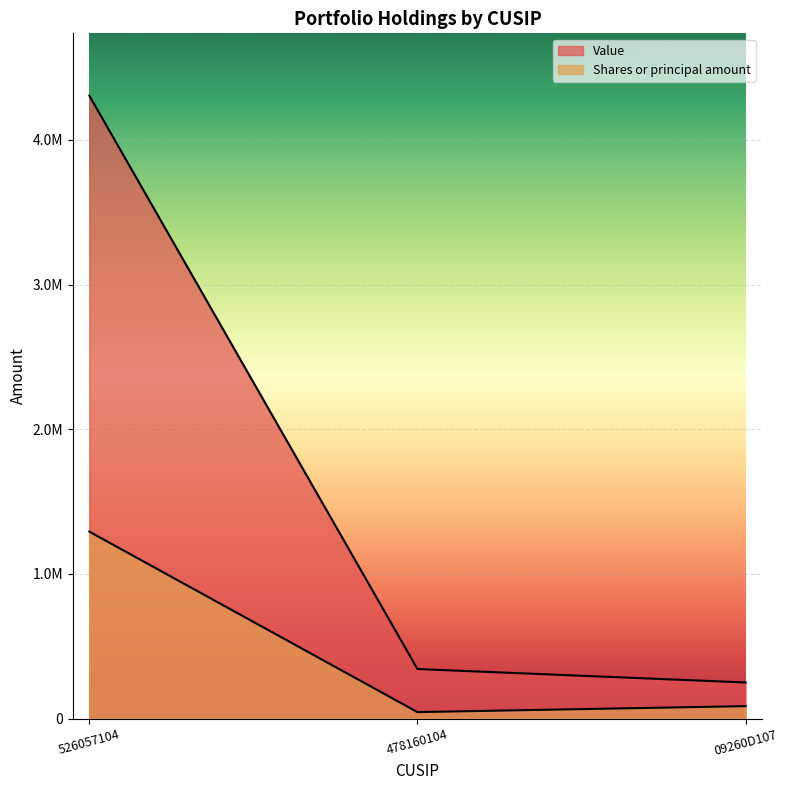

At how many categories does at least one series exceed 1381737?

1